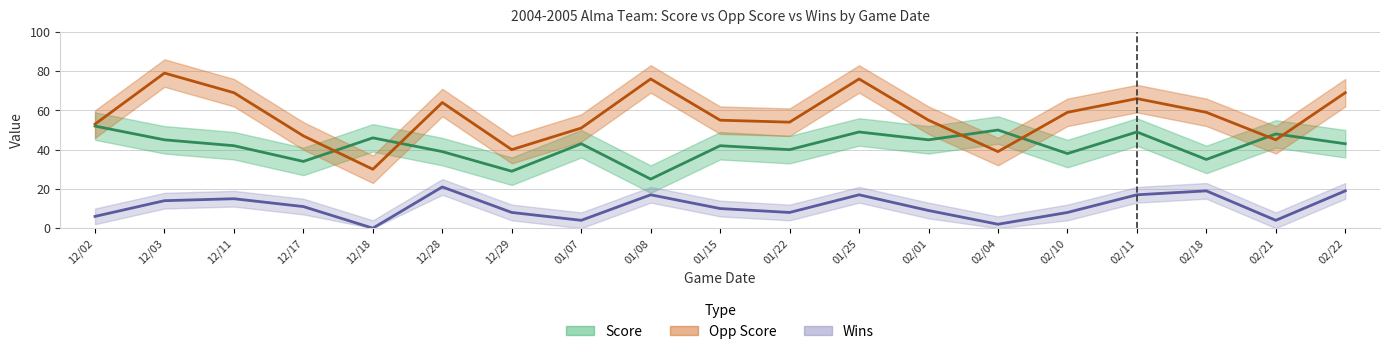

True or false: Score has a value of 47 at 02/18.

False